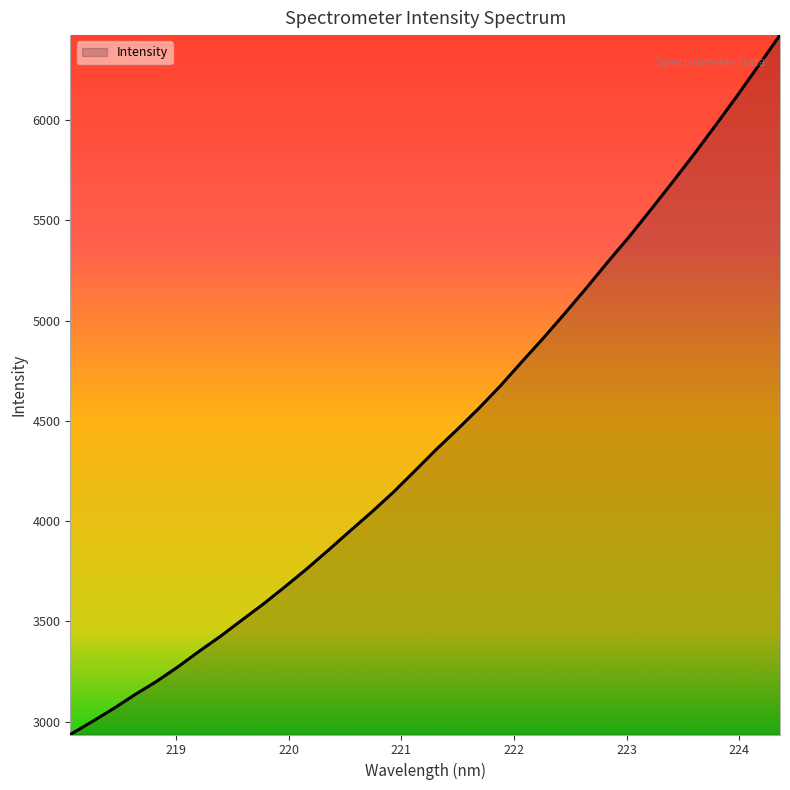

Reading left to right, list all the values displayed in this chart.

2936.2	2999.5	3064.8	3134.7	3200.4	3273.6	3352.2	3427.8	3509.1	3589.5	3675.1	3763.4	3856.2	3951.4	4044.9	4143.2	4249.3	4356.8	4458.7	4563.9	4676.0	4795.8	4914.3	5037.5	5163.9	5294.1	5420.7	5554.5	5690.4	5829.4	5973.1	6119.8	6270.9	6423.1